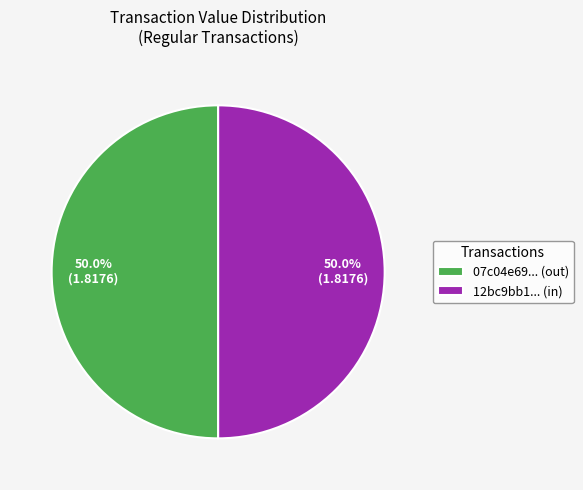

What percentage do 07c04e69... (out) and 12bc9bb1... (in) together represent?

100.0%